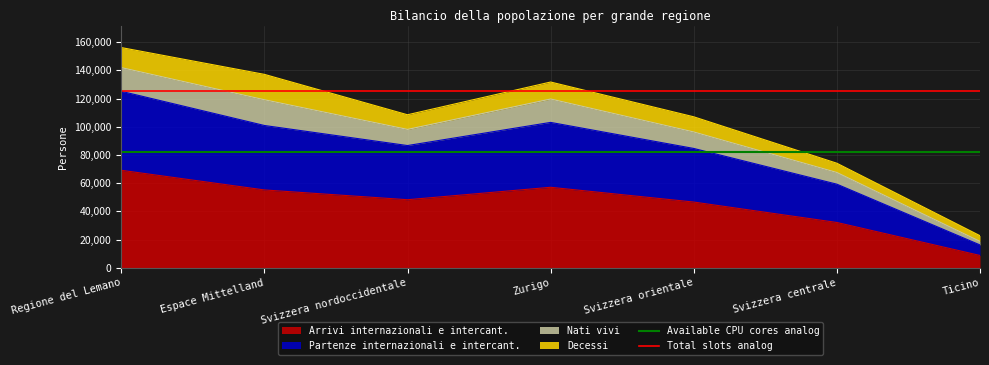

What is the greatest value displayed?

125141.0